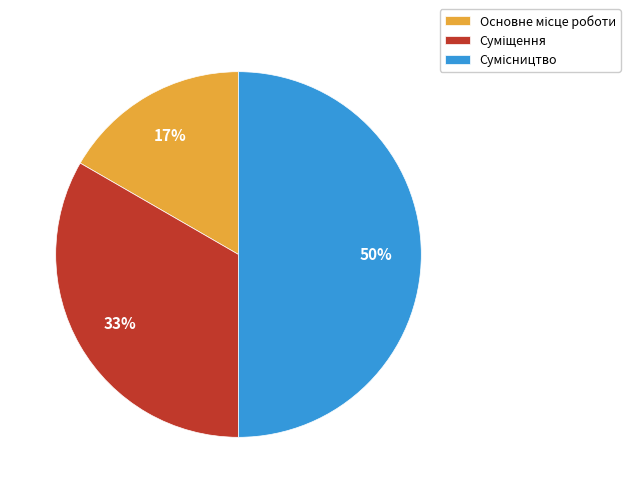

To the nearest percent, what is the average slice percentage?

33%